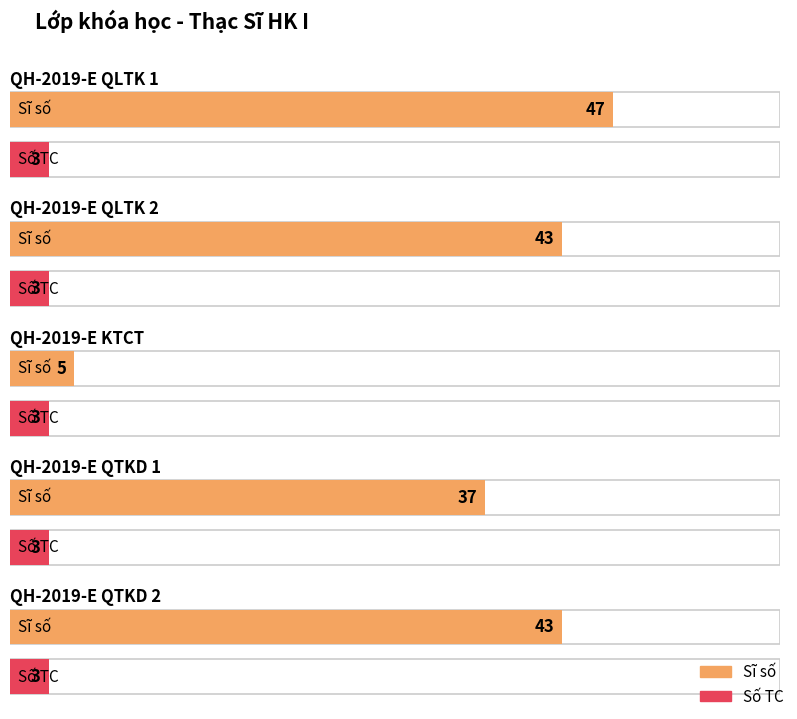

Is it true that Sĩ số equals 5 at QH-2019-E KTCT?

True